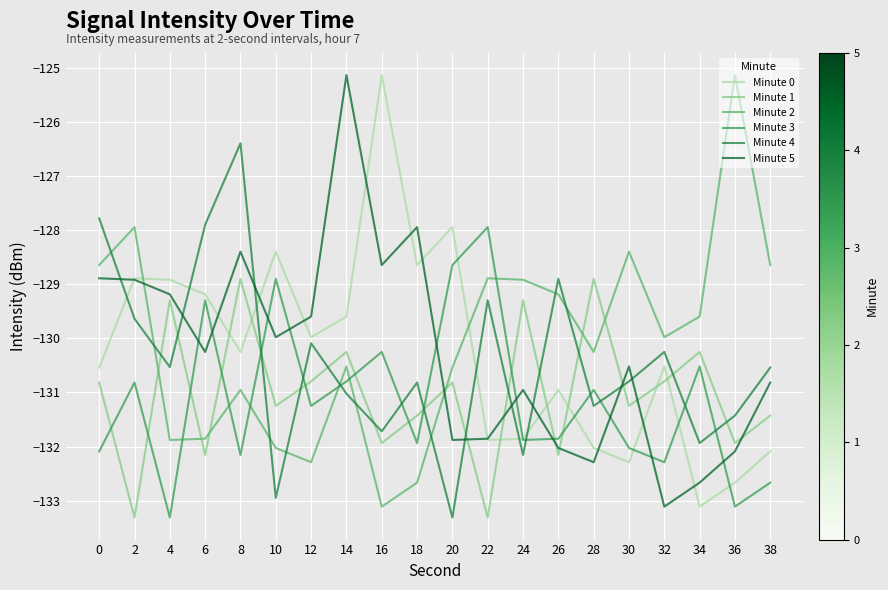

What is the spread (max minus min) of values at 12?

2.7